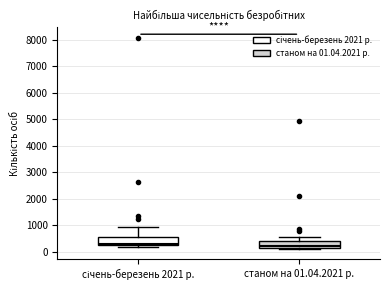

Where does the upper whisker of the box for станом на 01.04.2021 р. end on the y-axis? The values are not printed on the chart, so give them approximately, as read against the axis.

500